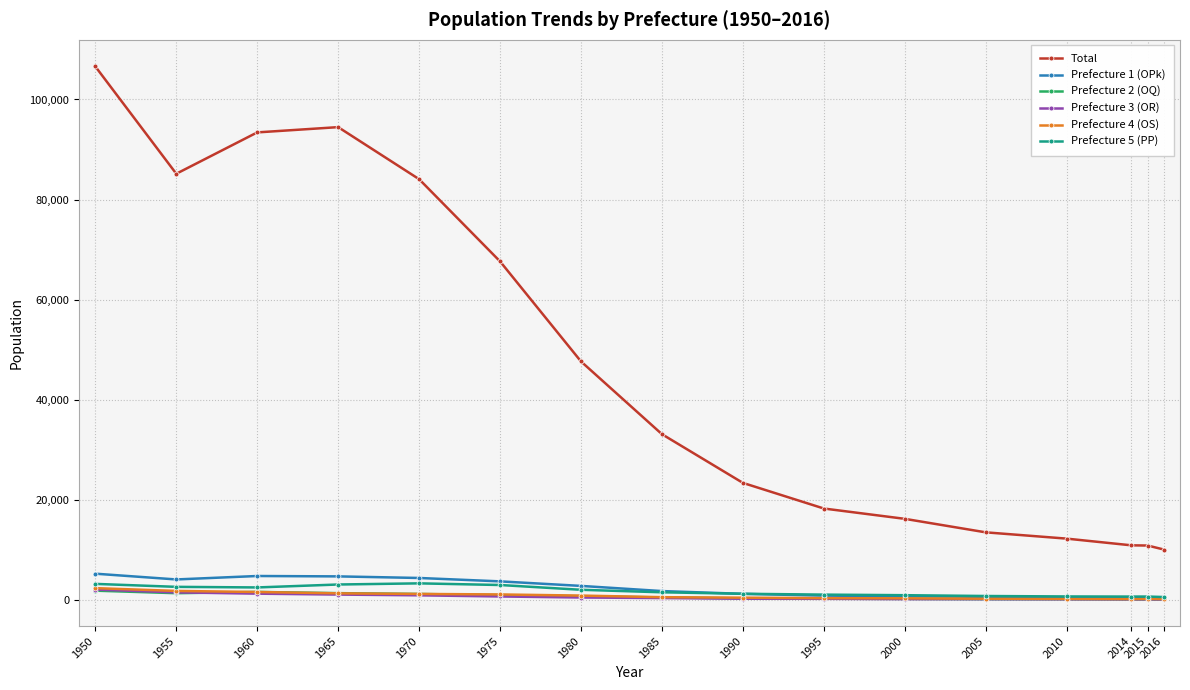

What is the value of the Prefecture 3 (OR) point at the 1st from the left?

2066